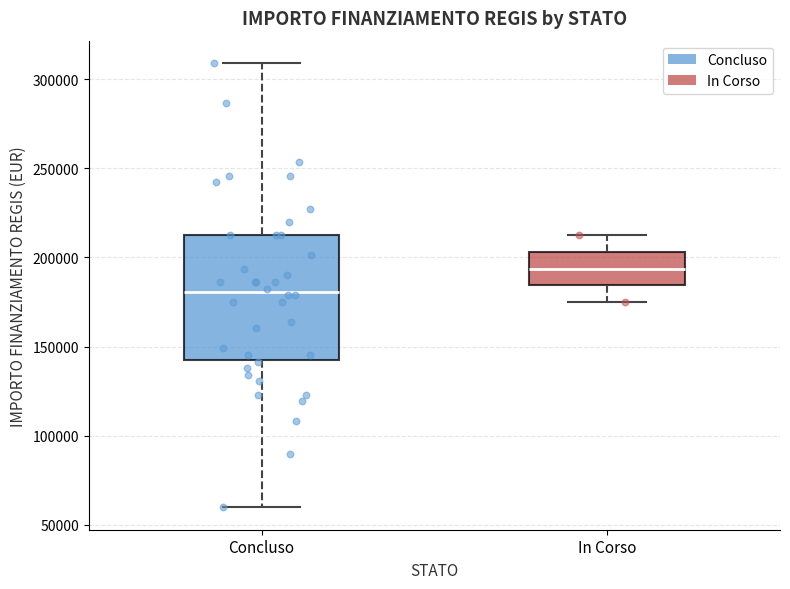

Which box is the tallest, from its lower edge to its upper edge?

Concluso